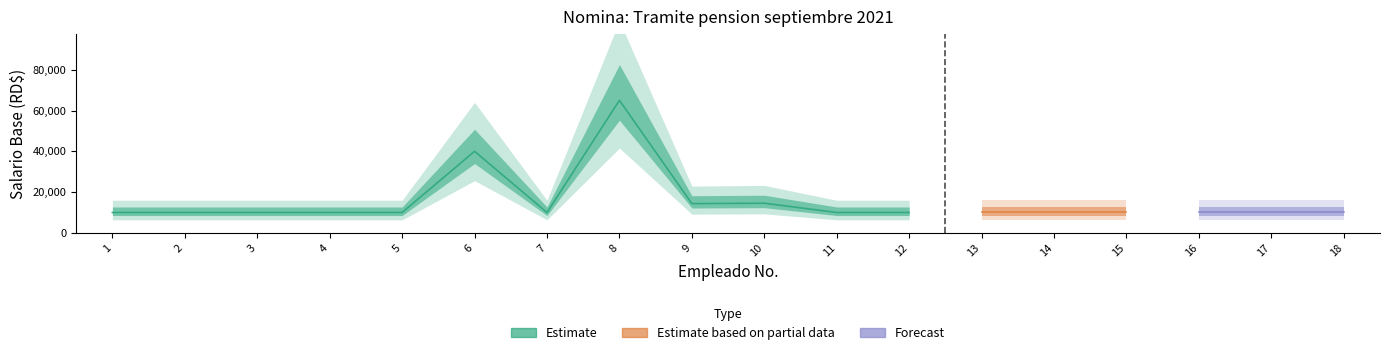

Rank the categories by value from lowest to highest.

1, 2, 3, 4, 5, 7, 11, 12, 13, 14, 15, 16, 17, 18, 9, 10, 6, 8